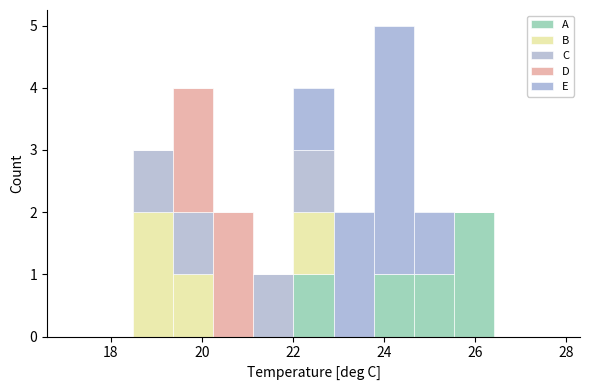

Reading left to right, list every stacked bar in this chart as the range it spans on the x-axis followed by its total height. Neither the bar edges nor the heights are printed on the chart, so give them approximately, as read against the axes.

17.6 to 18.4: 0
18.4 to 19.4: 3
19.4 to 20.2: 4
20.2 to 21.2: 2
21.2 to 22.0: 1
22.0 to 22.8: 4
22.8 to 23.8: 2
23.8 to 24.6: 5
24.6 to 25.6: 2
25.6 to 26.4: 2
26.4 to 27.4: 0